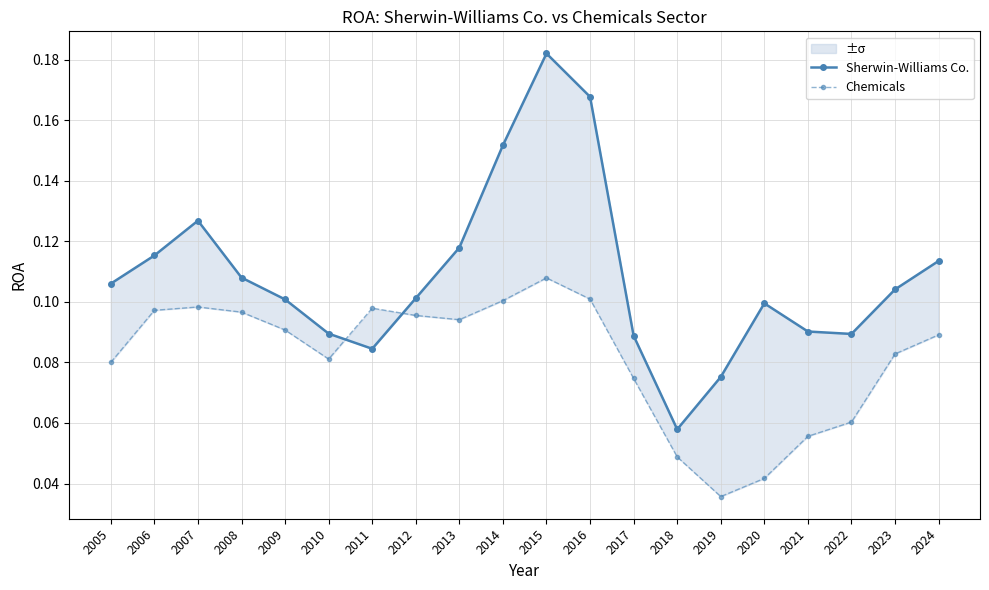

True or false: Chemicals has more than 1 points higher than both neighbors.

True